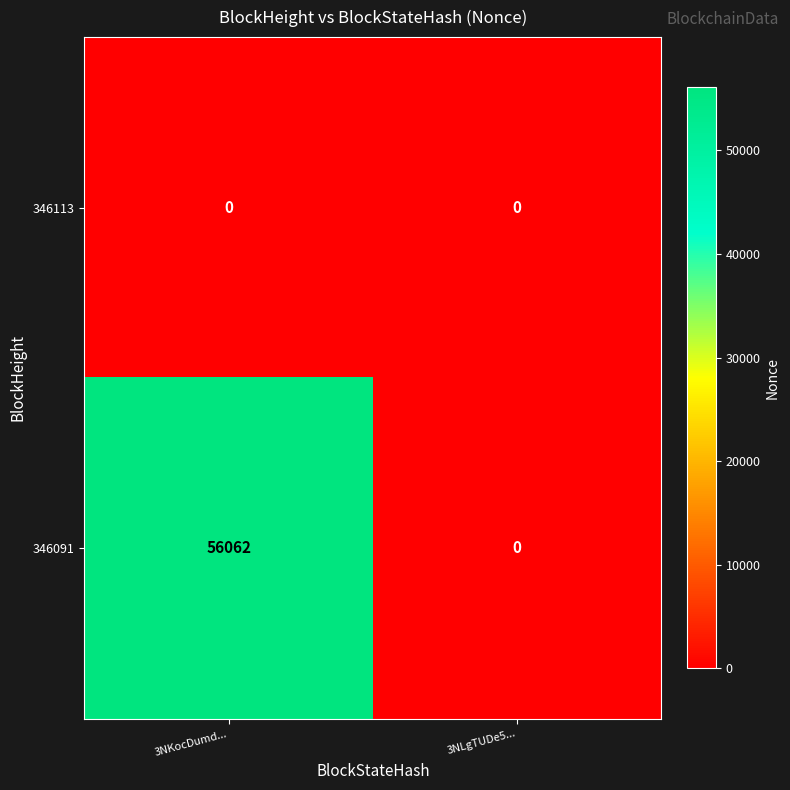

Is it true that 346091 equals 56062 at 3NKocDumd...?

True